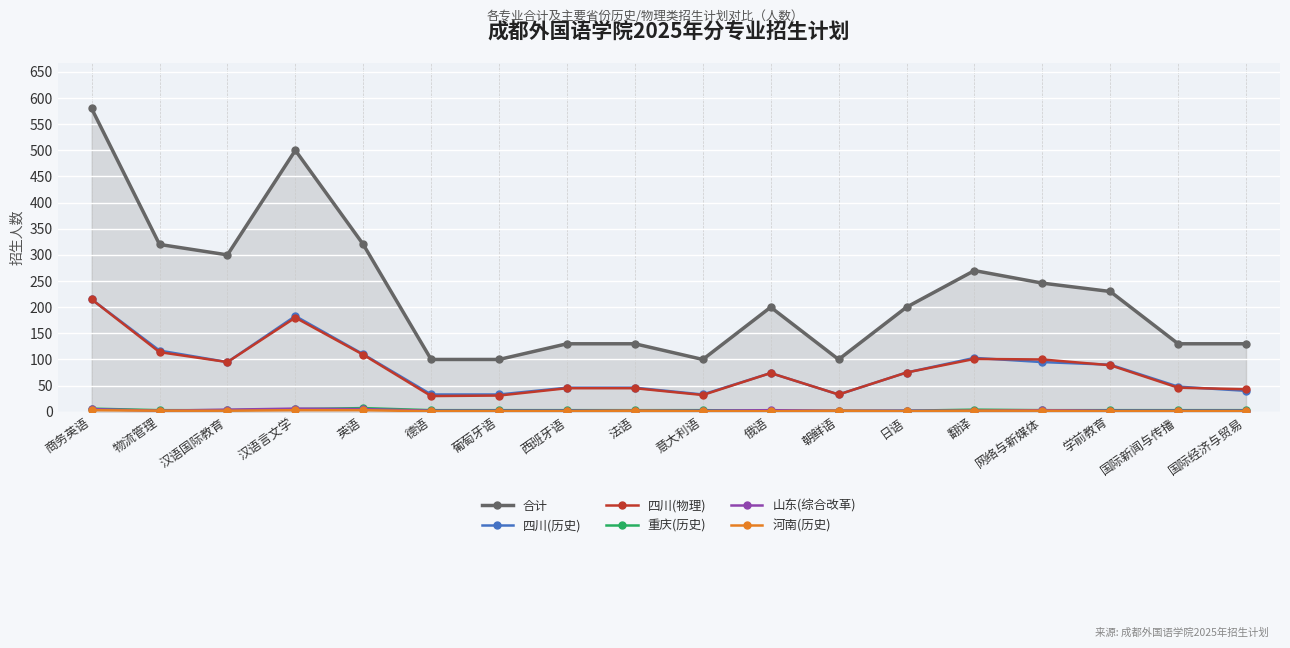

Is the value of 重庆(历史) at 朝鲜语 greater than the value of 四川(物理) at 汉语言文学?

No